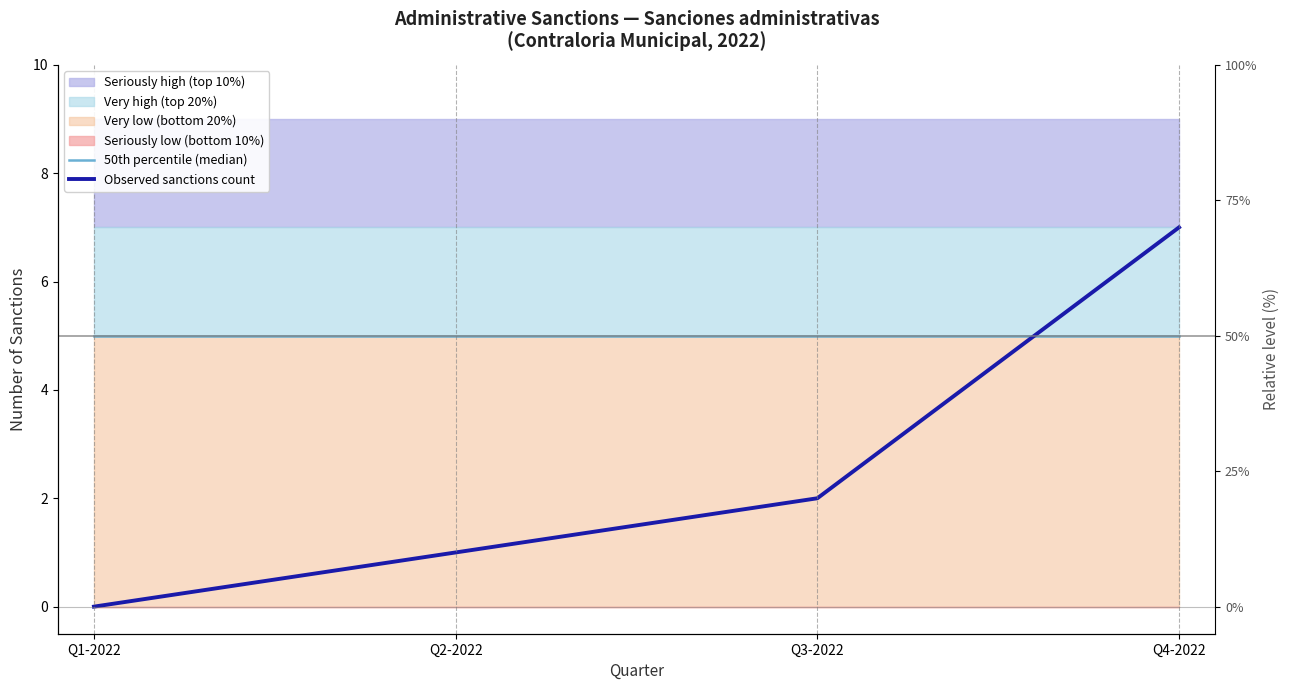

Rank the categories by Observed sanctions count value from lowest to highest.

Q1-2022, Q2-2022, Q3-2022, Q4-2022